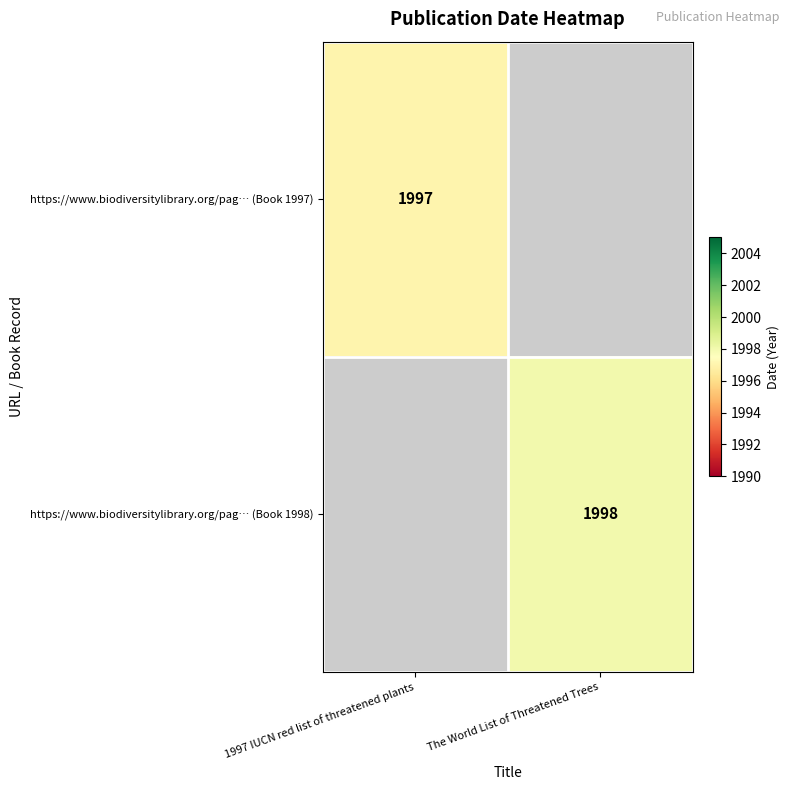

Count the number of categories in the chart.

2